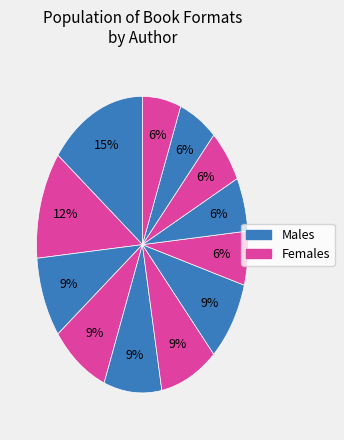

How many slices are in this pie chart?

12